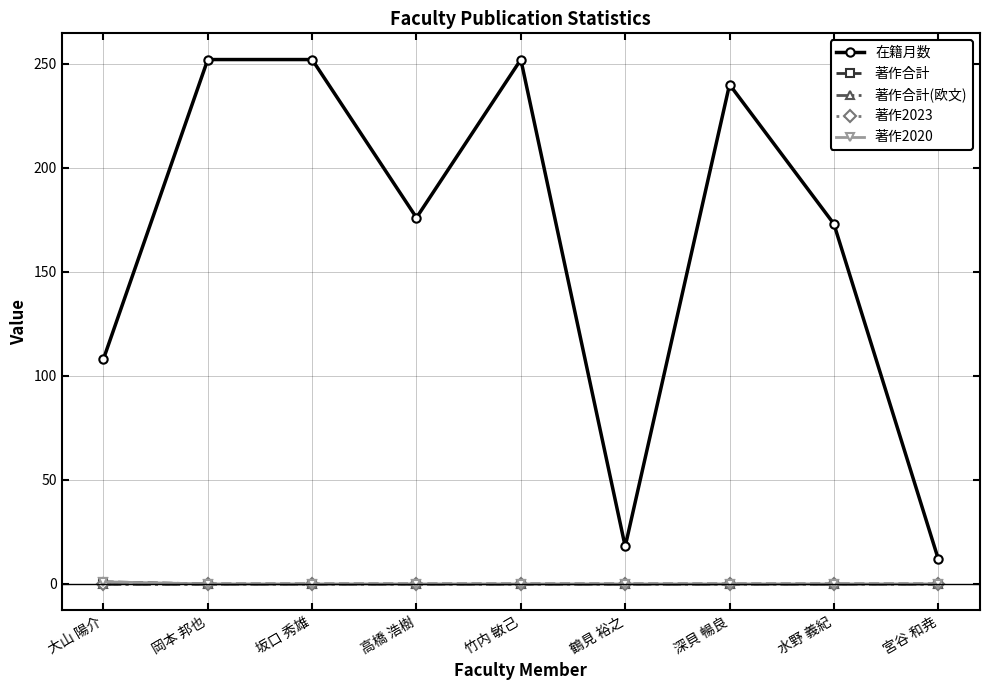

Is this an area chart (filled region under the line)?

No